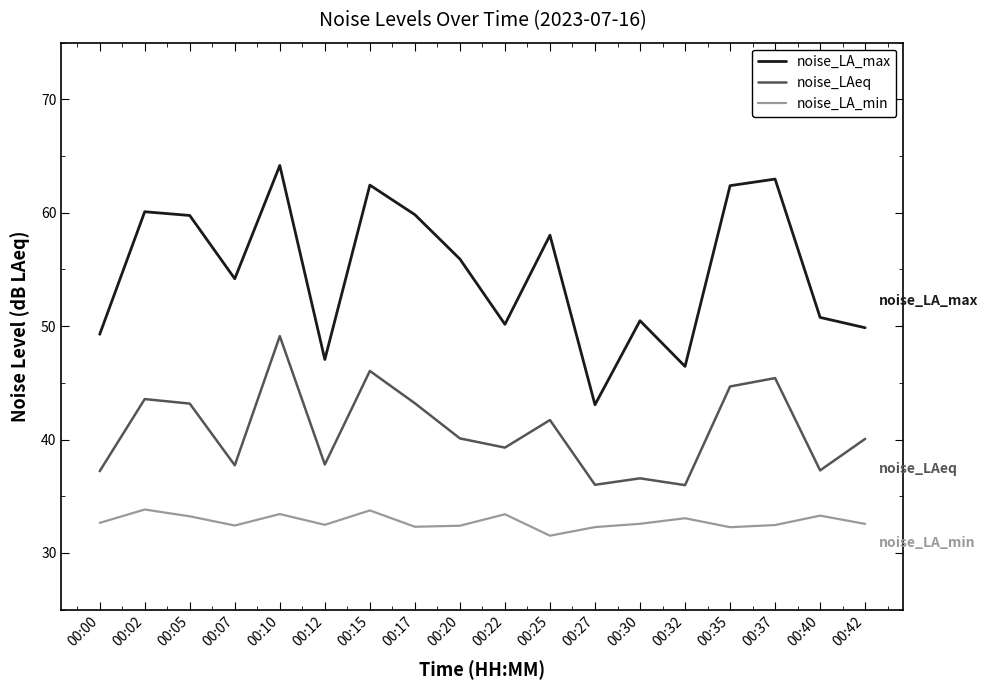

What is the sum of all noise_LA_min values?

589.9